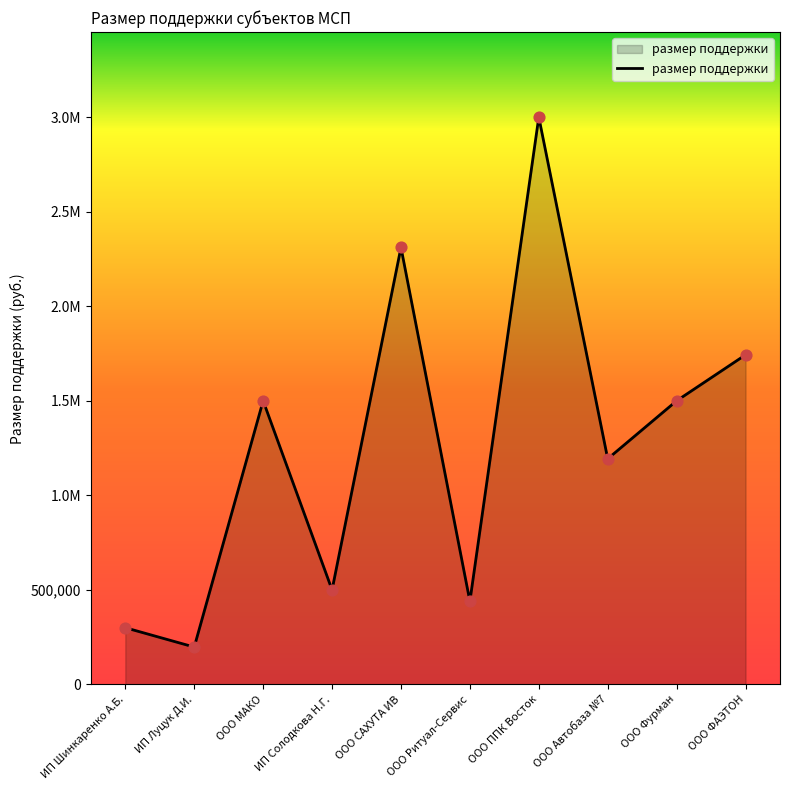

What is the change in value from ООО САХУТА ИВ to ООО Ритуал-Сервис?

-1871262.7